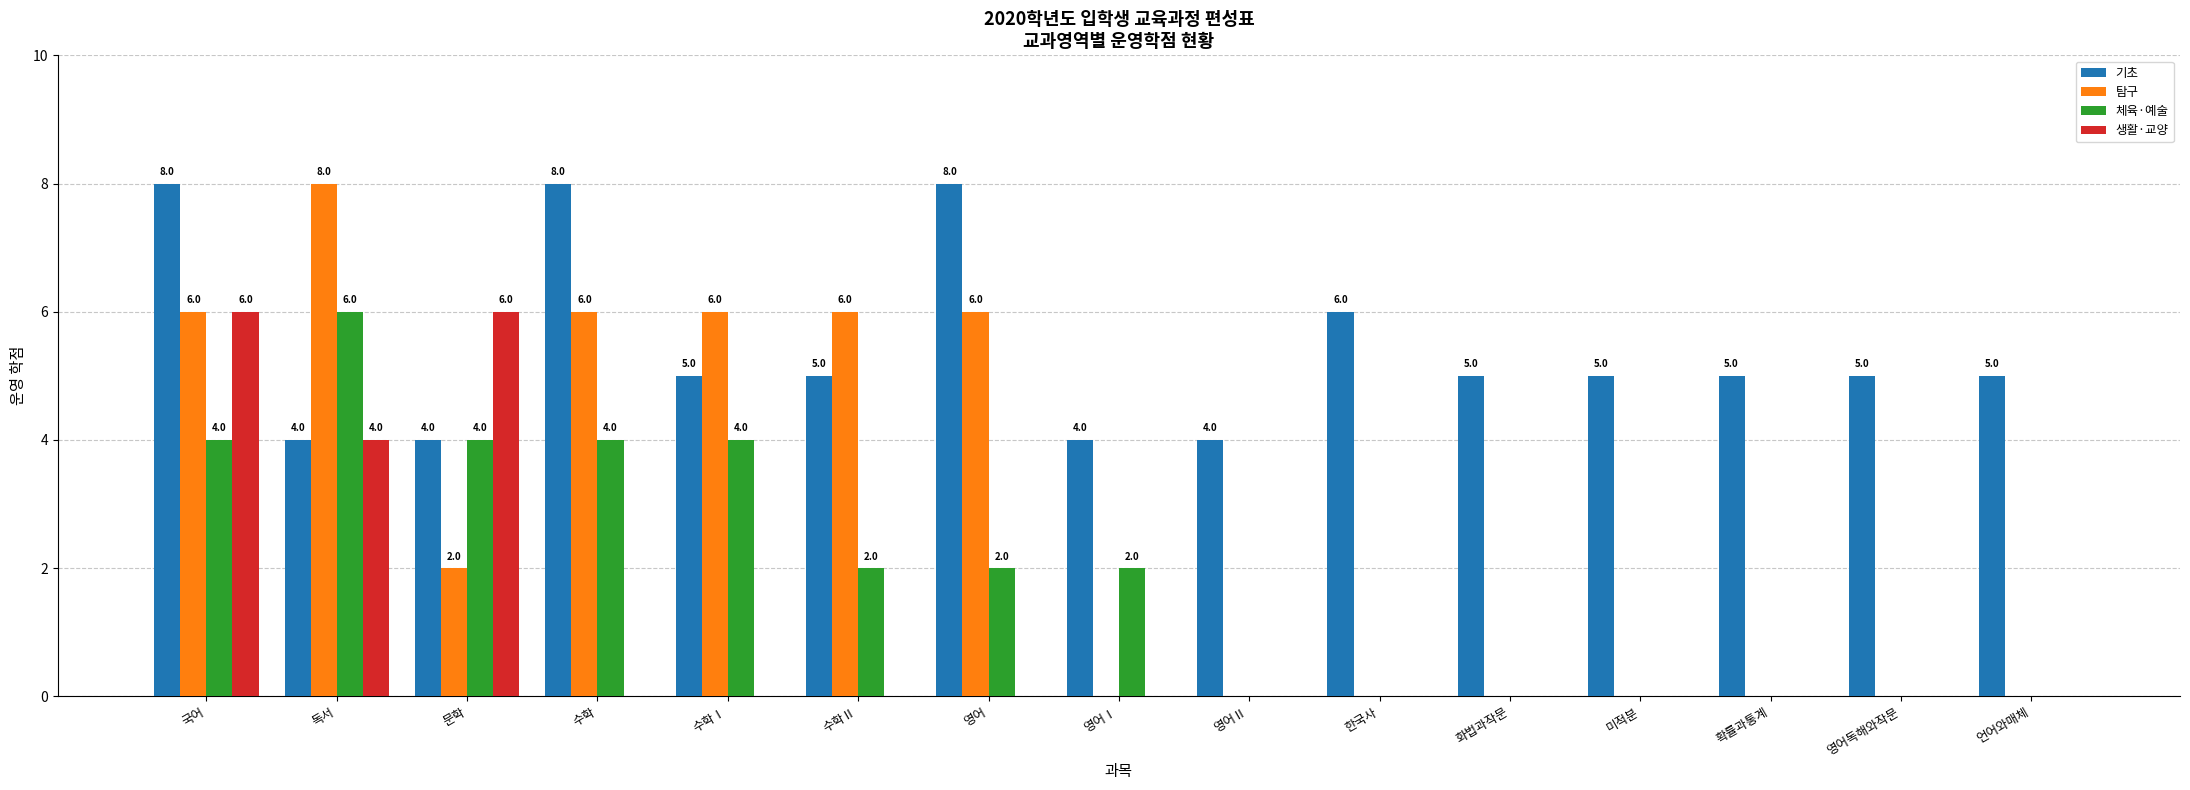

Reading left to right, transcribe all the data shown in this chart.

기초: 국어=8	독서=4	문학=4	수학=8	수학Ⅰ=5	수학Ⅱ=5	영어=8	영어Ⅰ=4	영어Ⅱ=4	한국사=6	화법과작문=5	미적분=5	확률과통계=5	영어독해와작문=5	언어와매체=5
탐구: 국어=6	독서=8	문학=2	수학=6	수학Ⅰ=6	수학Ⅱ=6	영어=6	영어Ⅰ=0	영어Ⅱ=0	한국사=0	화법과작문=0	미적분=0	확률과통계=0	영어독해와작문=0	언어와매체=0
체육·예술: 국어=4	독서=6	문학=4	수학=4	수학Ⅰ=4	수학Ⅱ=2	영어=2	영어Ⅰ=2	영어Ⅱ=0	한국사=0	화법과작문=0	미적분=0	확률과통계=0	영어독해와작문=0	언어와매체=0
생활·교양: 국어=6	독서=4	문학=6	수학=0	수학Ⅰ=0	수학Ⅱ=0	영어=0	영어Ⅰ=0	영어Ⅱ=0	한국사=0	화법과작문=0	미적분=0	확률과통계=0	영어독해와작문=0	언어와매체=0